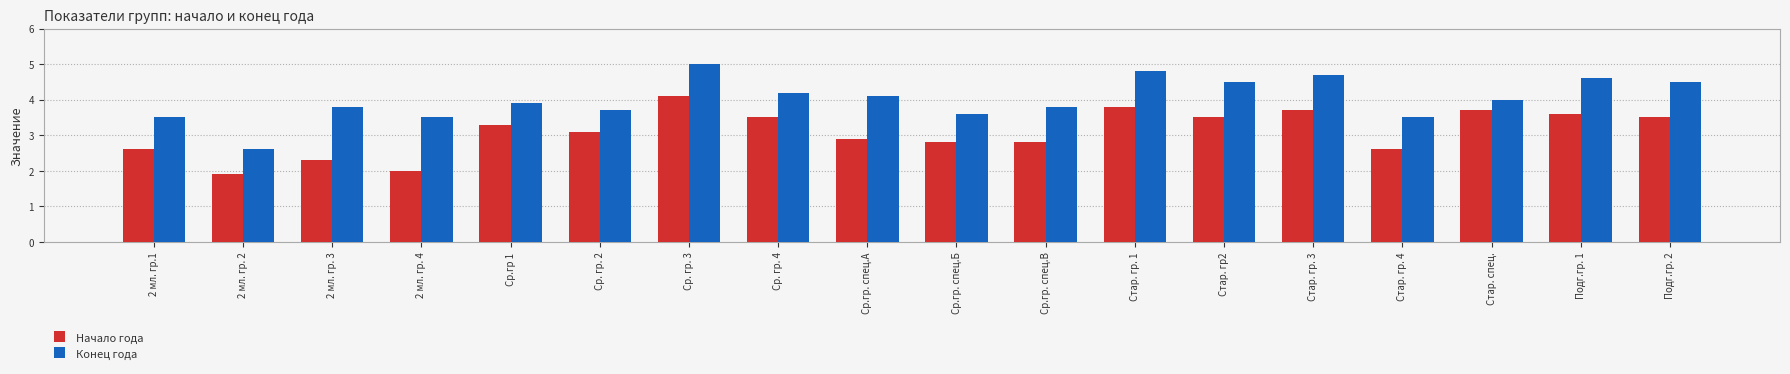

List the series in order of their peak value, lowest first.

Начало года, Конец года